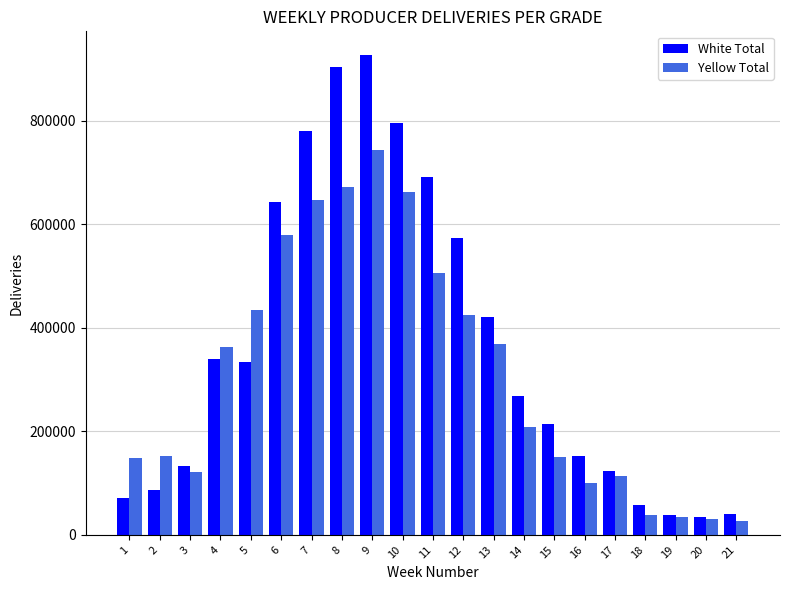

Between 6 and 16, which series saw the biggest shift?

White Total